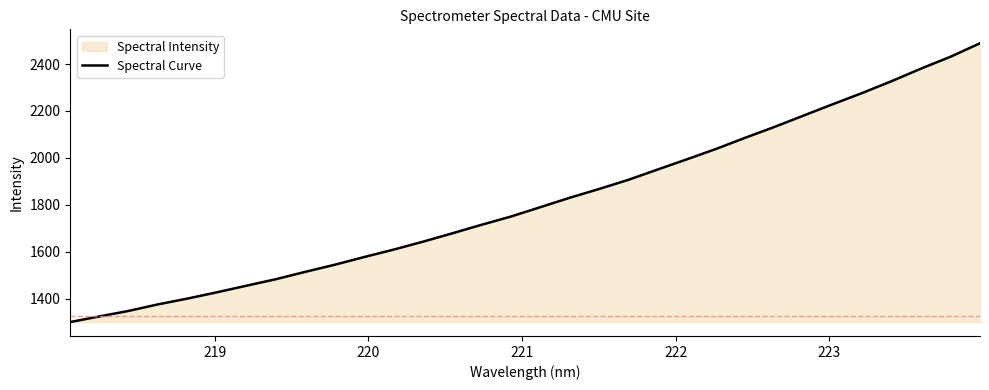

True or false: the data has more than 0 interior local peaks.

False